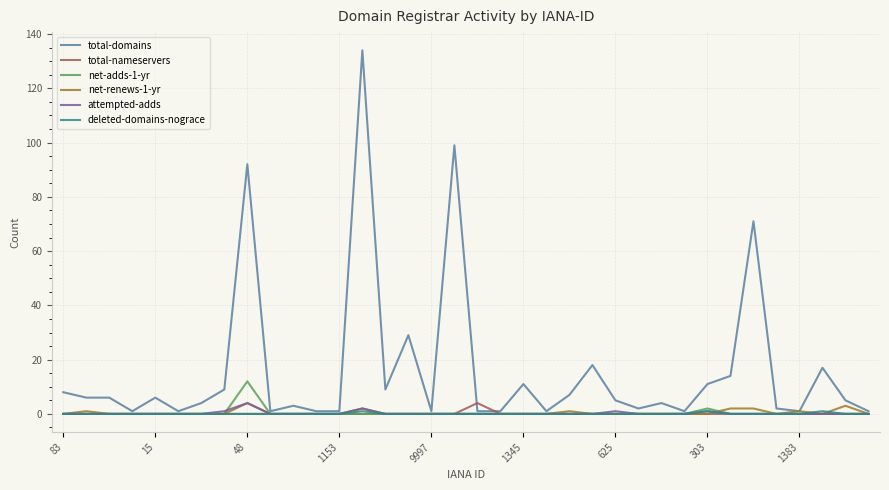

In attempted-adds, how many points are higher than both neighbors (excluding endpoints)?

4